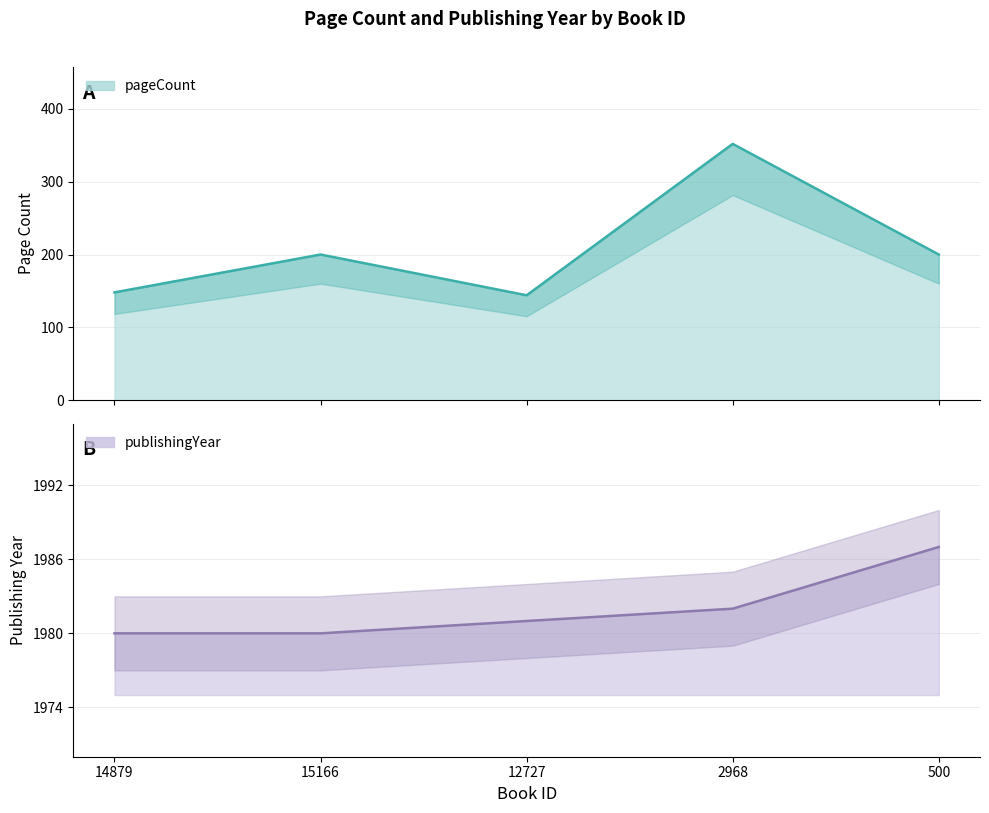

What is the average value of the pageCount series?

209